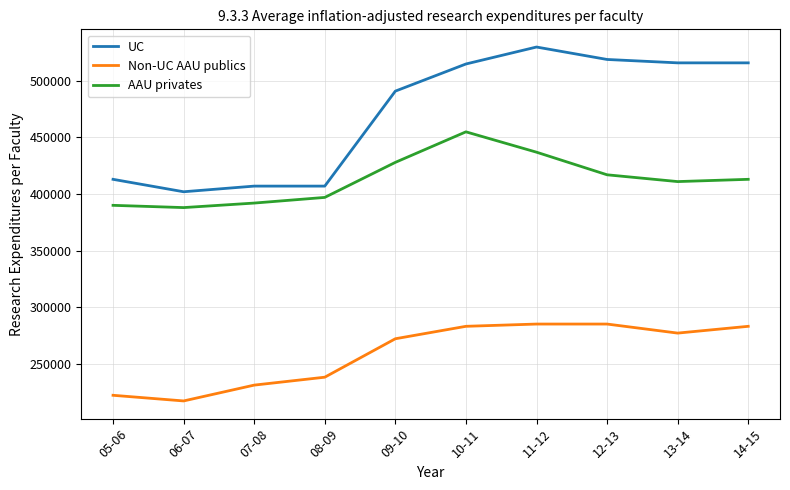

What is the highest value of the UC series?

530000